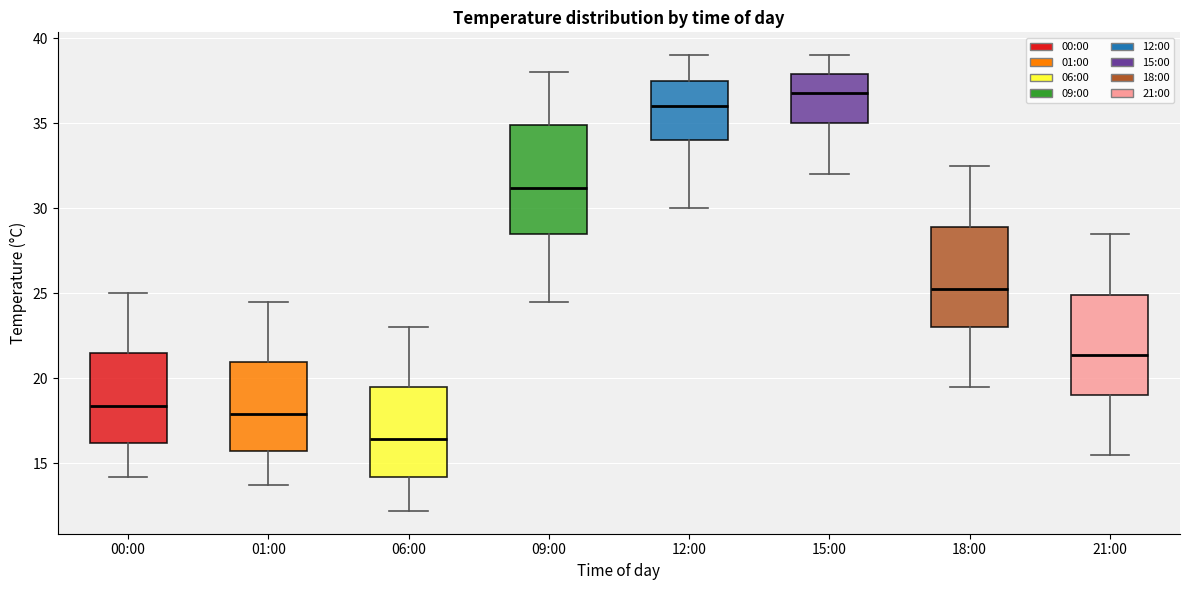

Reading left to right, transcribe this box plot: for each box, give where its median line is, the range the box spans, and where its two whiskers end, as read against the y-axis. The values are not printed on the chart, so give them approximately, as read against the axis.

00:00: median 18.5, box 16.0 to 21.5, whiskers 14.0 to 25.0
01:00: median 18.0, box 15.5 to 21.0, whiskers 13.5 to 24.5
06:00: median 16.5, box 14.0 to 19.5, whiskers 12.0 to 23.0
09:00: median 31.0, box 28.5 to 35.0, whiskers 24.5 to 38.0
12:00: median 36.0, box 34.0 to 37.5, whiskers 30.0 to 39.0
15:00: median 37.0, box 35.0 to 38.0, whiskers 32.0 to 39.0
18:00: median 25.5, box 23.0 to 29.0, whiskers 19.5 to 32.5
21:00: median 21.5, box 19.0 to 25.0, whiskers 15.5 to 28.5